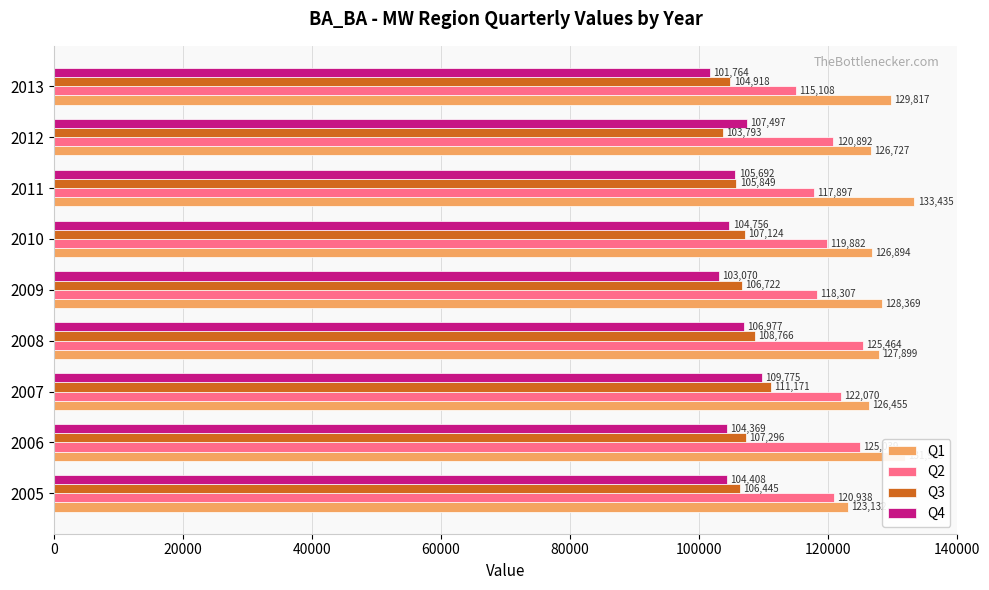

Is it true that Q4 equals 104369 at 2006?

True